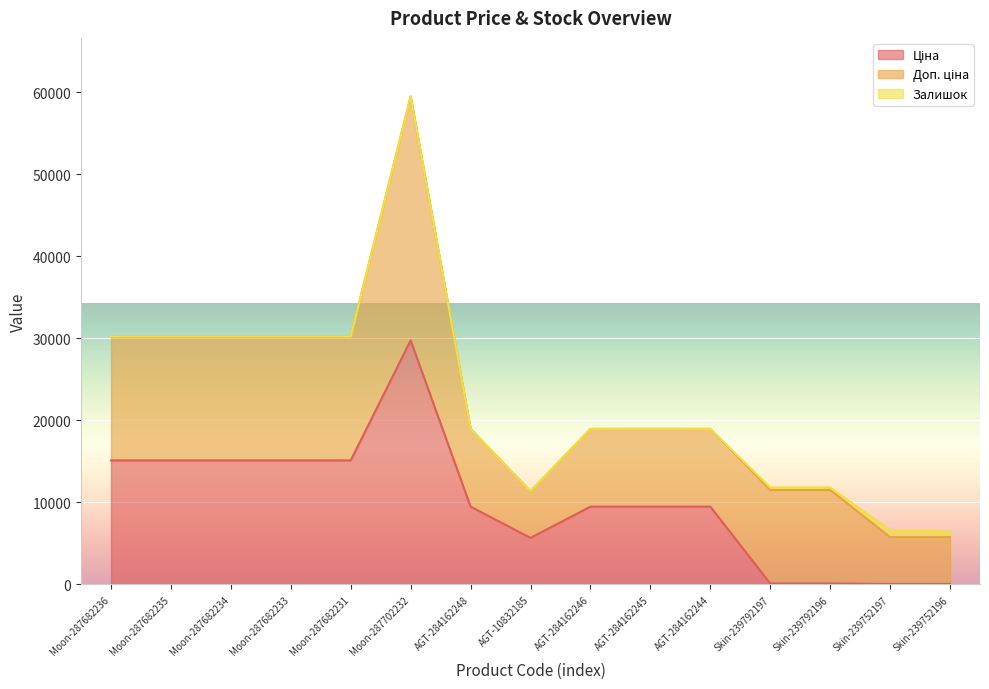

Reading left to right, list all the values displayed in this chart.

Ціна: Moon-287682236=15120.0	Moon-287682235=15120.0	Moon-287682234=15120.0	Moon-287682233=15120.0	Moon-287682231=15120.0	Moon-287702232=29747.2	AGT-284162248=9480.1	AGT-10832185=5673.8	AGT-284162246=9480.1	AGT-284162245=9480.1	AGT-284162244=9480.1	Skin-239792197=114.1	Skin-239792196=114.1	Skin-239752197=57.0	Skin-239752196=57.0
Доп. ціна: Moon-287682236=15120.0	Moon-287682235=15120.0	Moon-287682234=15120.0	Moon-287682233=15120.0	Moon-287682231=15120.0	Moon-287702232=29747.2	AGT-284162248=9480.1	AGT-10832185=5673.8	AGT-284162246=9480.1	AGT-284162245=9480.1	AGT-284162244=9480.1	Skin-239792197=11410.0	Skin-239792196=11410.0	Skin-239752197=5705.0	Skin-239752196=5705.0
Залишок: Moon-287682236=0.0	Moon-287682235=0.0	Moon-287682234=0.0	Moon-287682233=0.0	Moon-287682231=0.0	Moon-287702232=0.0	AGT-284162248=0.0	AGT-10832185=4.0	AGT-284162246=0.0	AGT-284162245=8.0	AGT-284162244=0.0	Skin-239792197=289.0	Skin-239792196=290.0	Skin-239752197=845.0	Skin-239752196=683.0